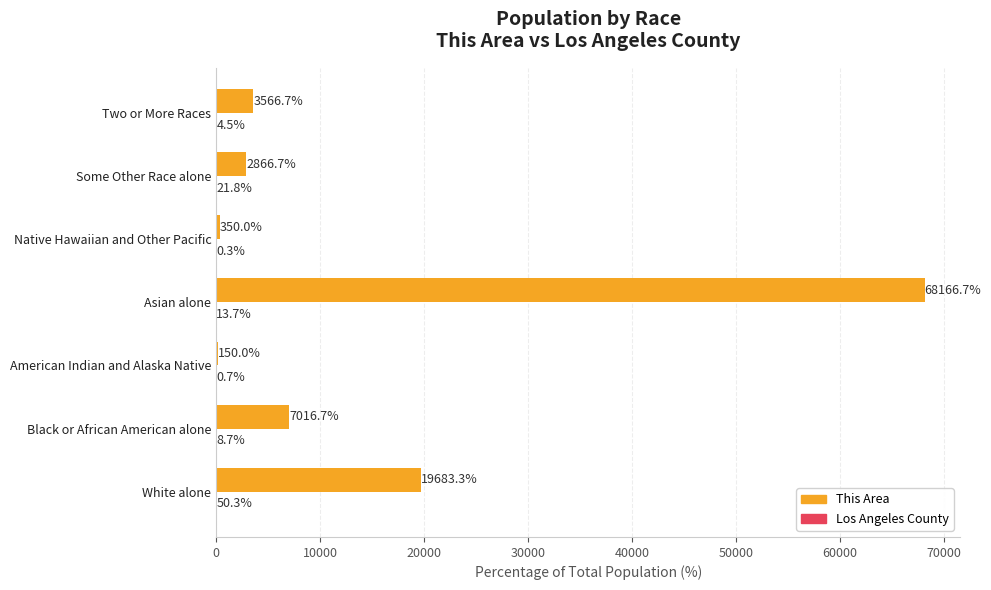

The This Area series shows 11721.6 at White alone. True or false?

False